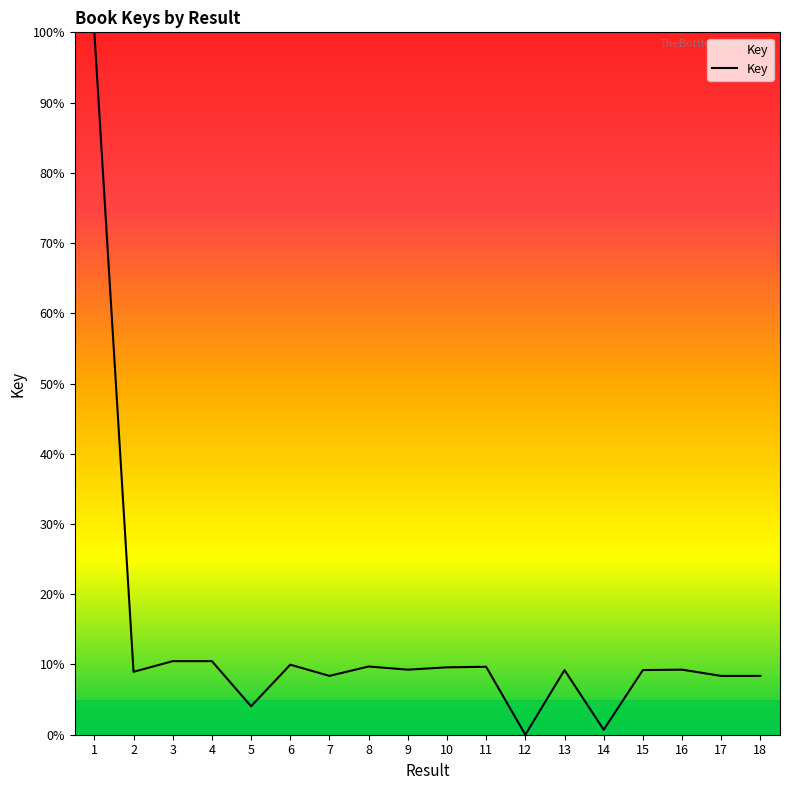

What is the difference between the second highest and second lowest values?

9.8